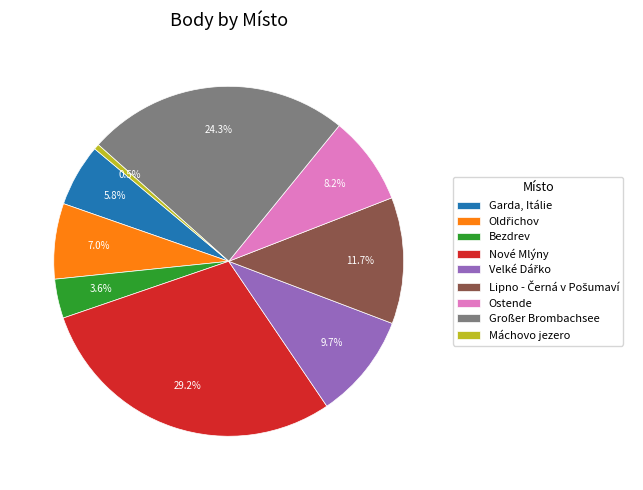

Which has a higher value, Garda, Itálie or Ostende?

Ostende